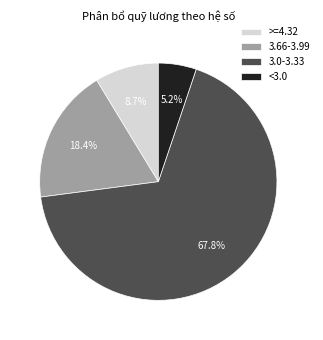

How many slices are in this pie chart?

4